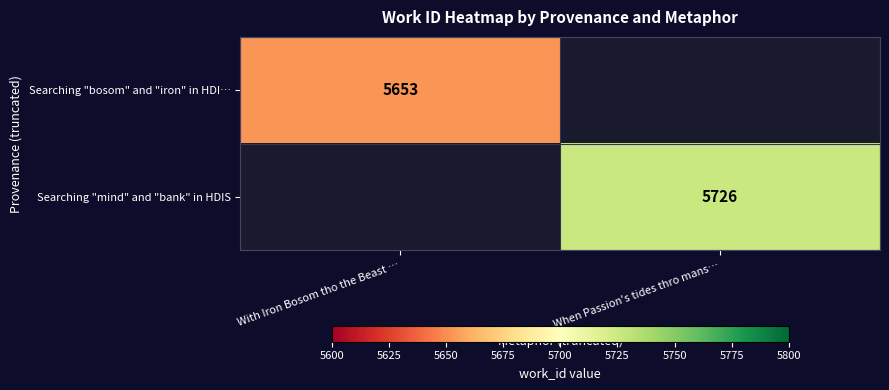

Which label corresponds to the largest value in the chart?

When Passion's tides thro mans…